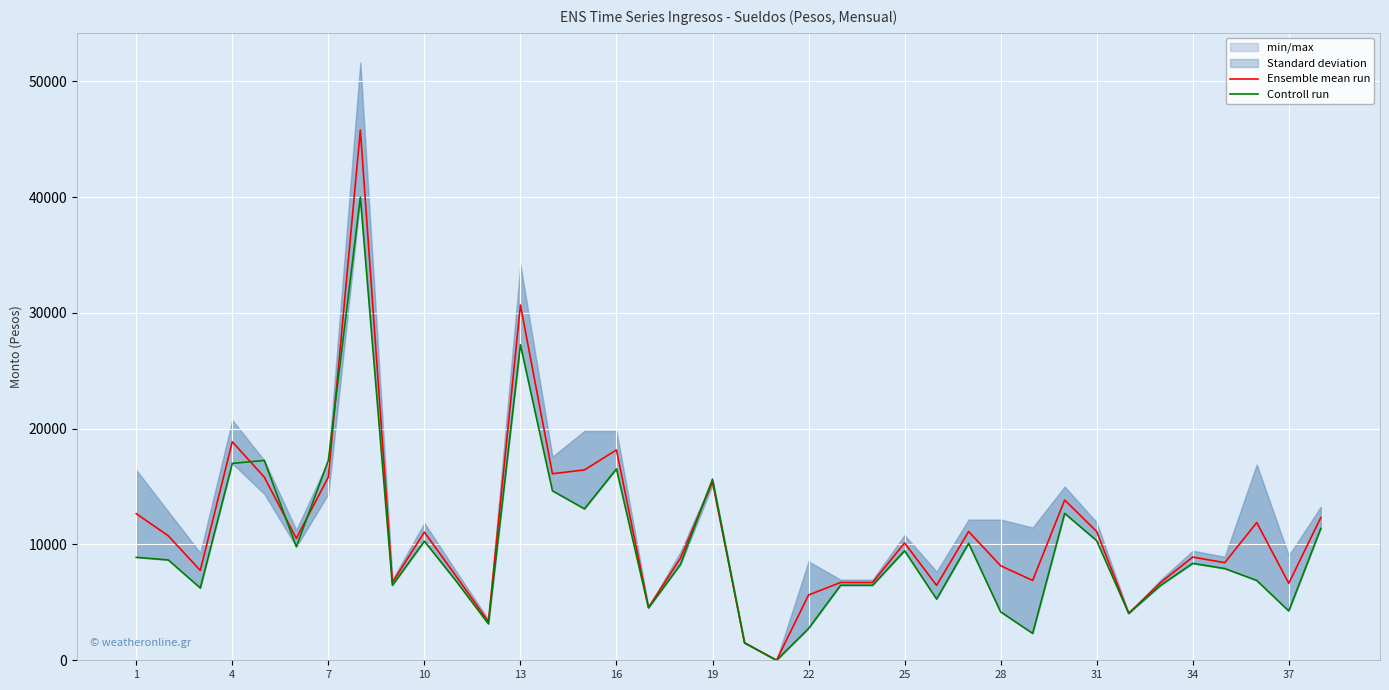

Where is Ensemble mean run nearest to the value 22895?

4